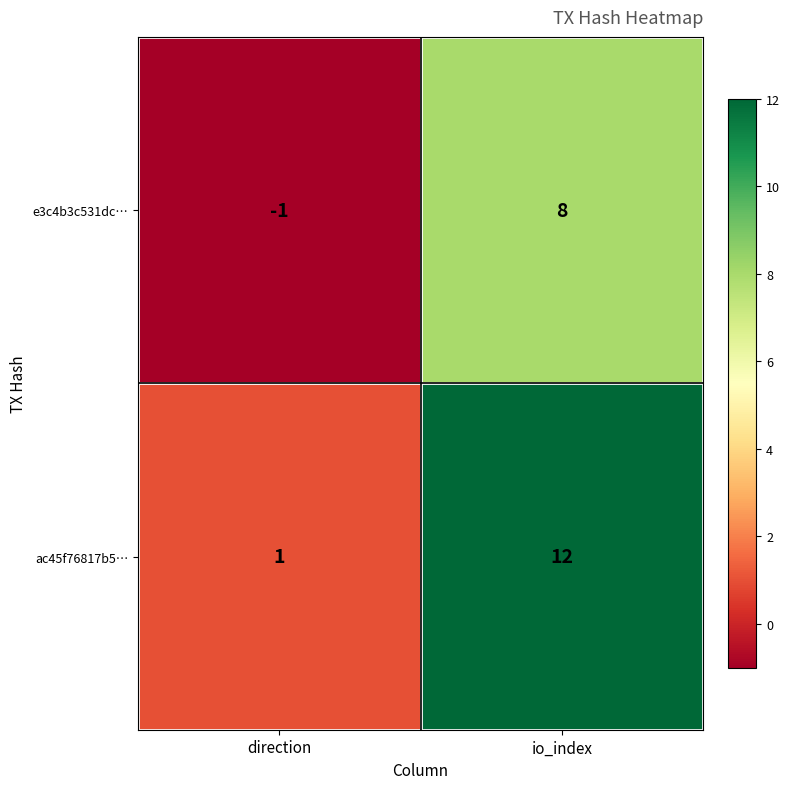

What is the difference between the maximum and minimum values in the ac45f76817b5… series?

11